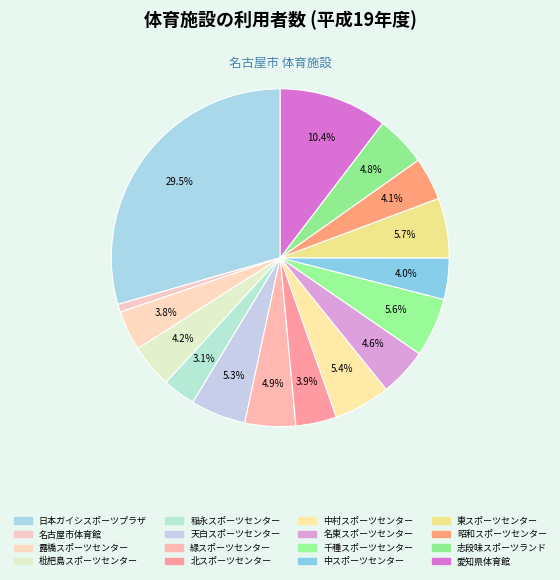

What is the change in value from 北スポーツセンター to 東スポーツセンター?

+107205